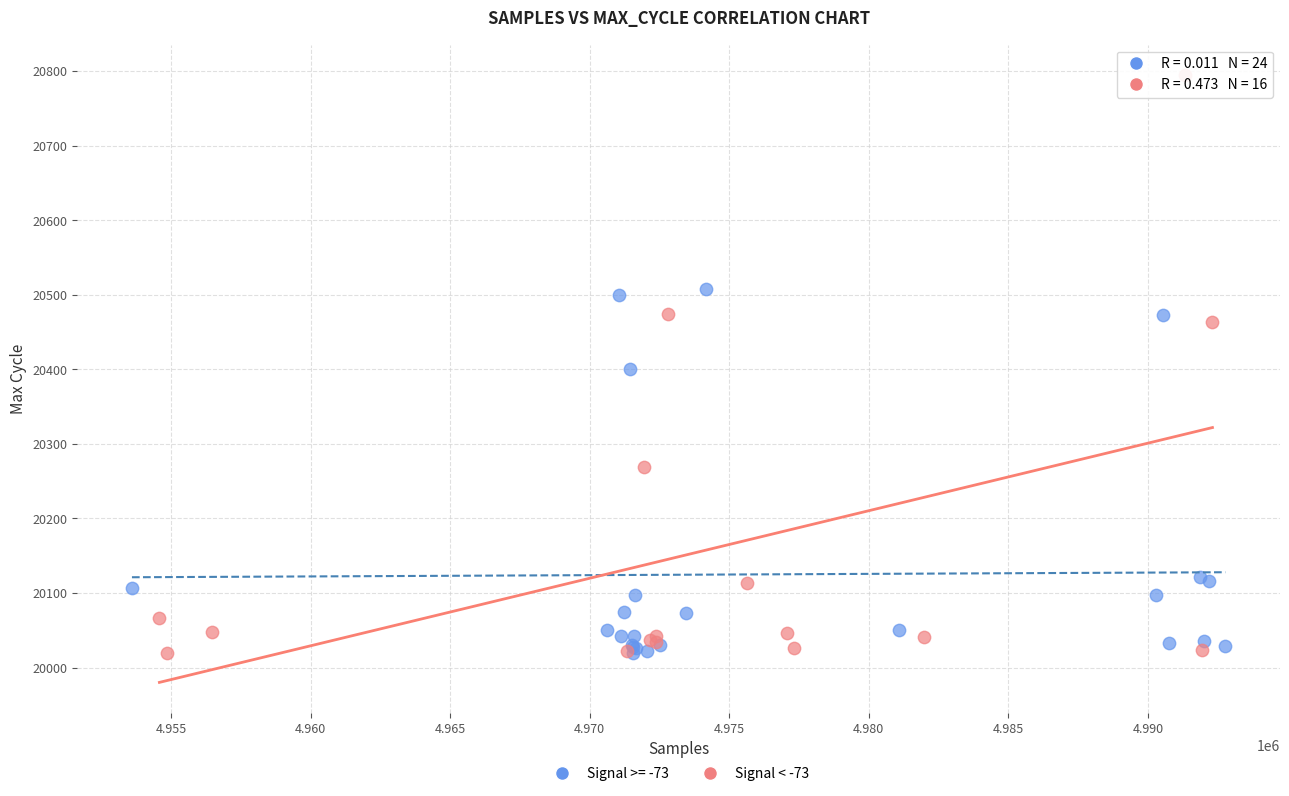

Which series reaches the maximum Y coordinate?

Signal < -73